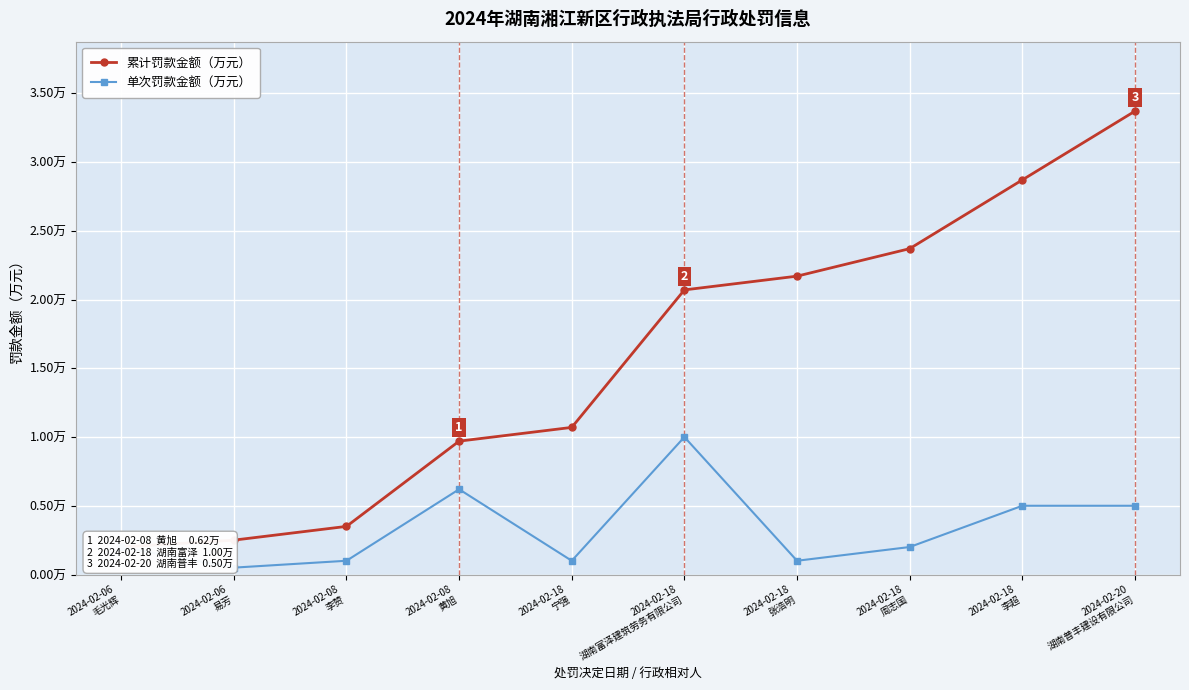

What is the average value of the 累计罚款金额（万元） series?

1.6